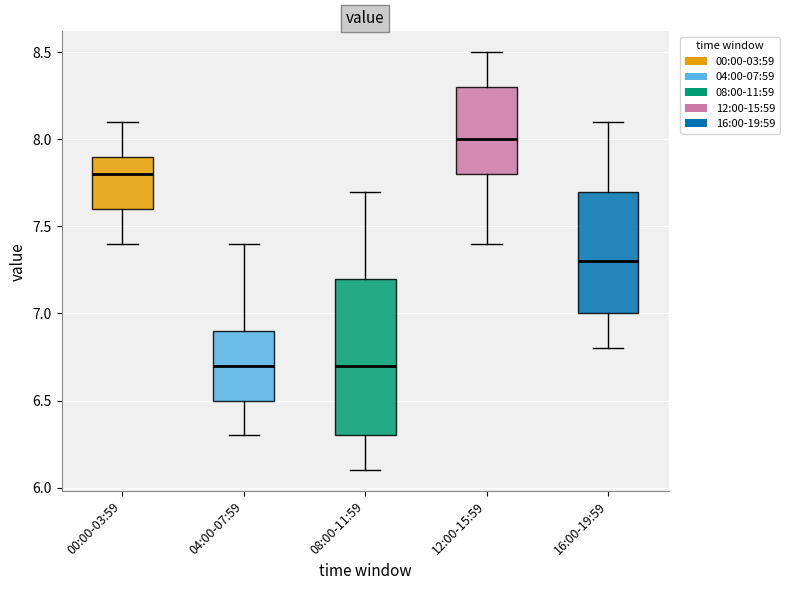

Reading left to right, transcribe this box plot: for each box, give where its median line is, the range the box spans, and where its two whiskers end, as read against the y-axis. The values are not printed on the chart, so give them approximately, as read against the axis.

00:00-03:59: median 7.8, box 7.6 to 7.9, whiskers 7.4 to 8.1
04:00-07:59: median 6.7, box 6.5 to 6.9, whiskers 6.3 to 7.4
08:00-11:59: median 6.7, box 6.3 to 7.2, whiskers 6.1 to 7.7
12:00-15:59: median 8.0, box 7.8 to 8.3, whiskers 7.4 to 8.5
16:00-19:59: median 7.3, box 7.0 to 7.7, whiskers 6.8 to 8.1